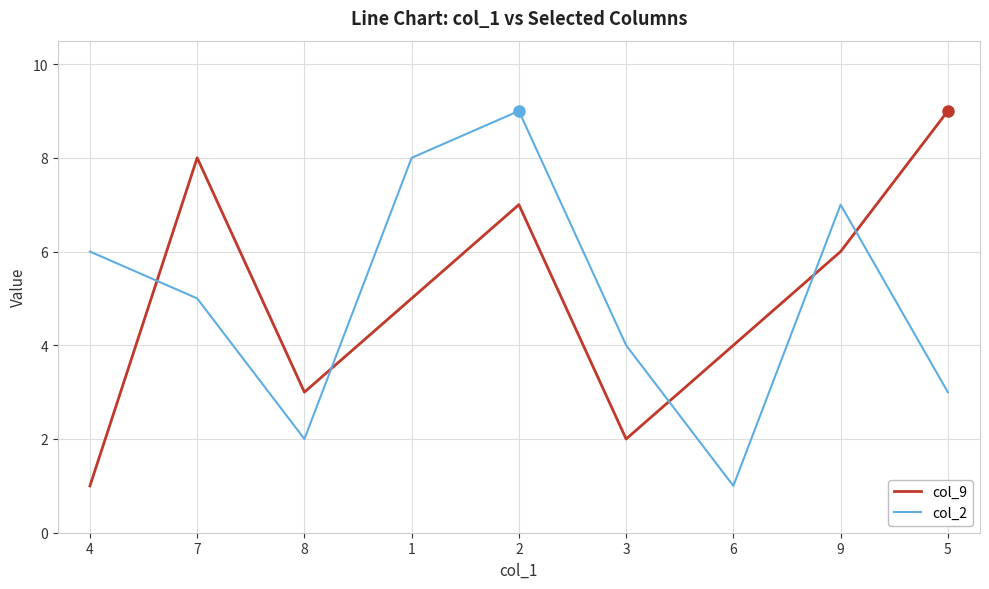

The col_9 series shows 5 at 1. True or false?

True